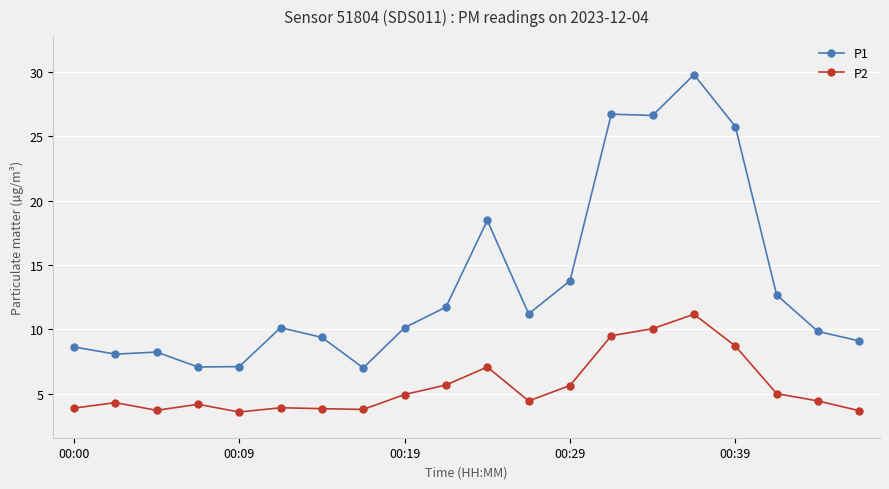

What is the difference between the second highest and minimum values in the P2 series?

6.5